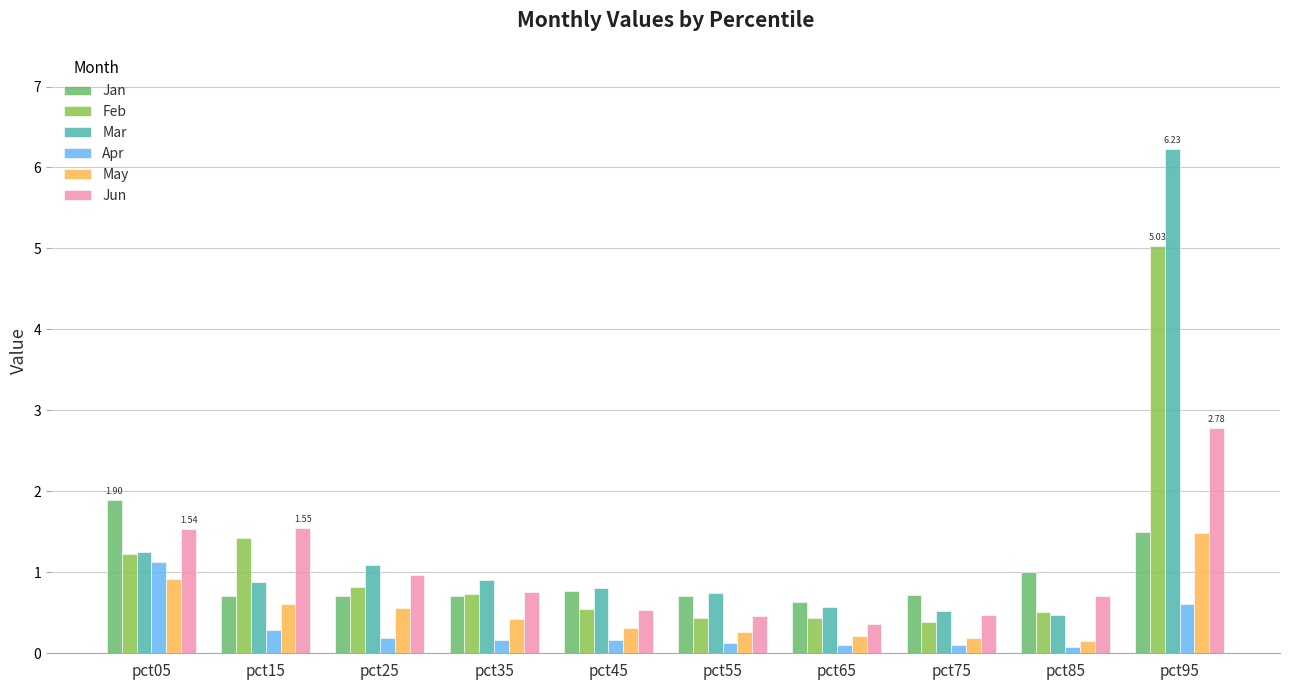

What is the difference between the Jun values at pct45 and pct25?

0.4